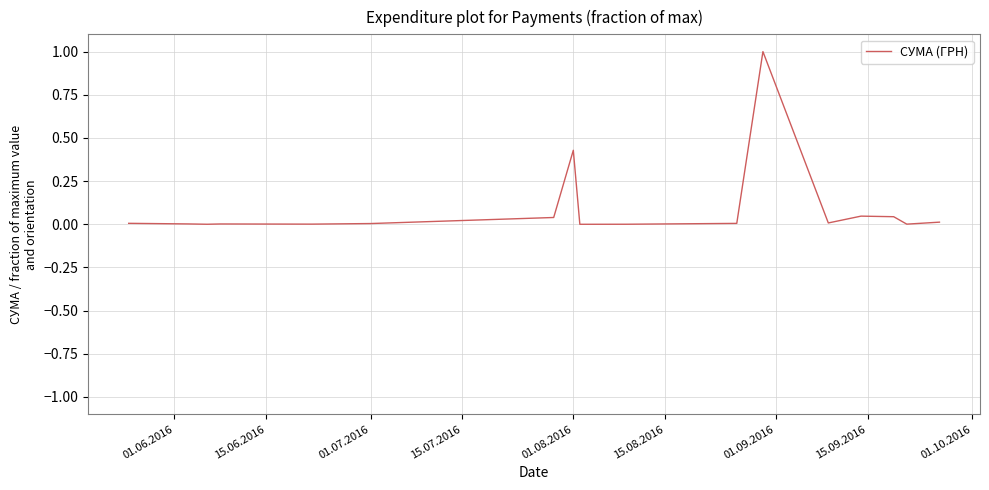

What is the maximum value shown in the chart?

1.0